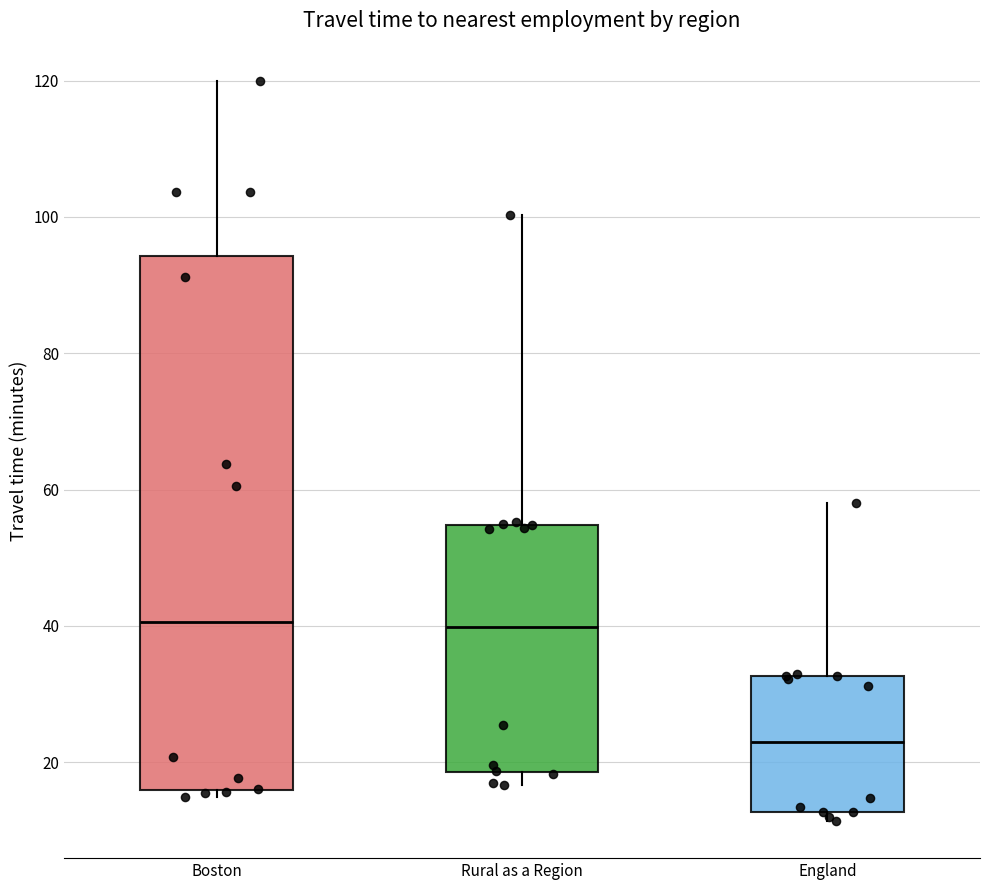

Reading left to right, transcribe this box plot: for each box, give where its median line is, the range the box spans, and where its two whiskers end, as read against the y-axis. The values are not printed on the chart, so give them approximately, as read against the axis.

Boston: median 40, box 16 to 94, whiskers 14 to 120
Rural as a Region: median 40, box 18 to 54, whiskers 16 to 100
England: median 22, box 12 to 32, whiskers 12 (just below the box's lower edge) to 58